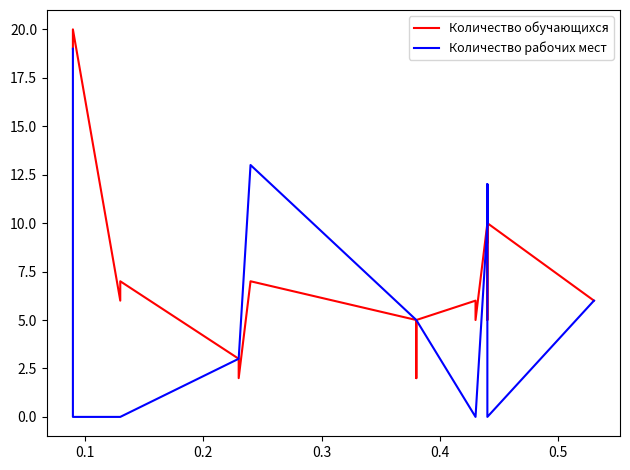

What are all the series names shown in the legend?

Количество обучающихся, Количество рабочих мест